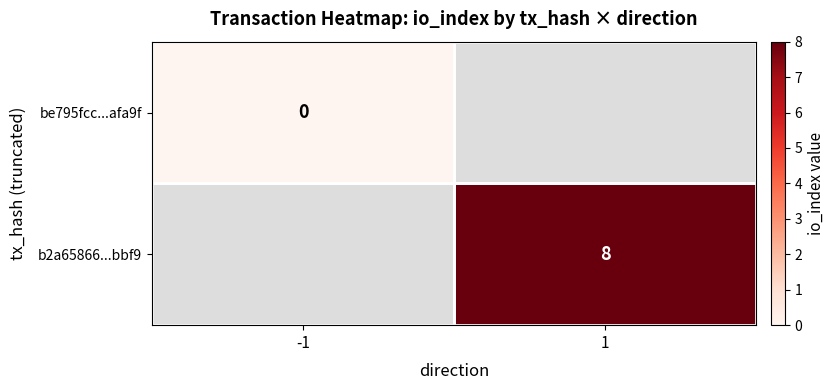

True or false: b2a65866...bbf9 has a value of 11 at 1.

False